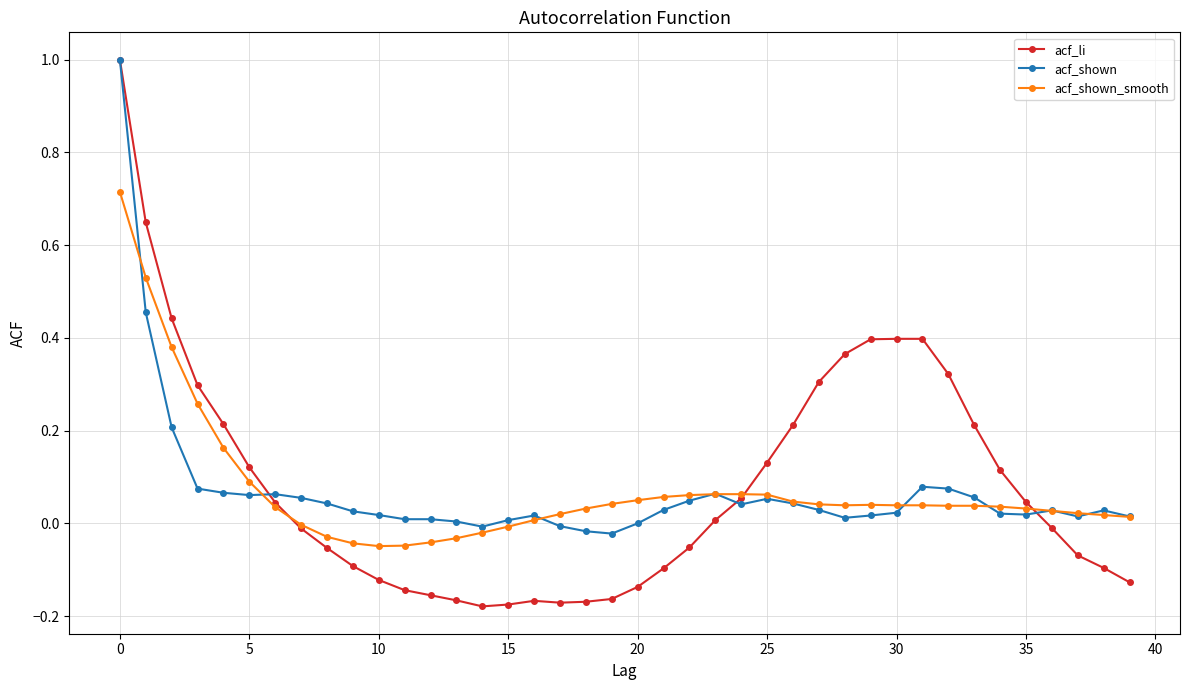

What is the greatest value displayed?

1.0